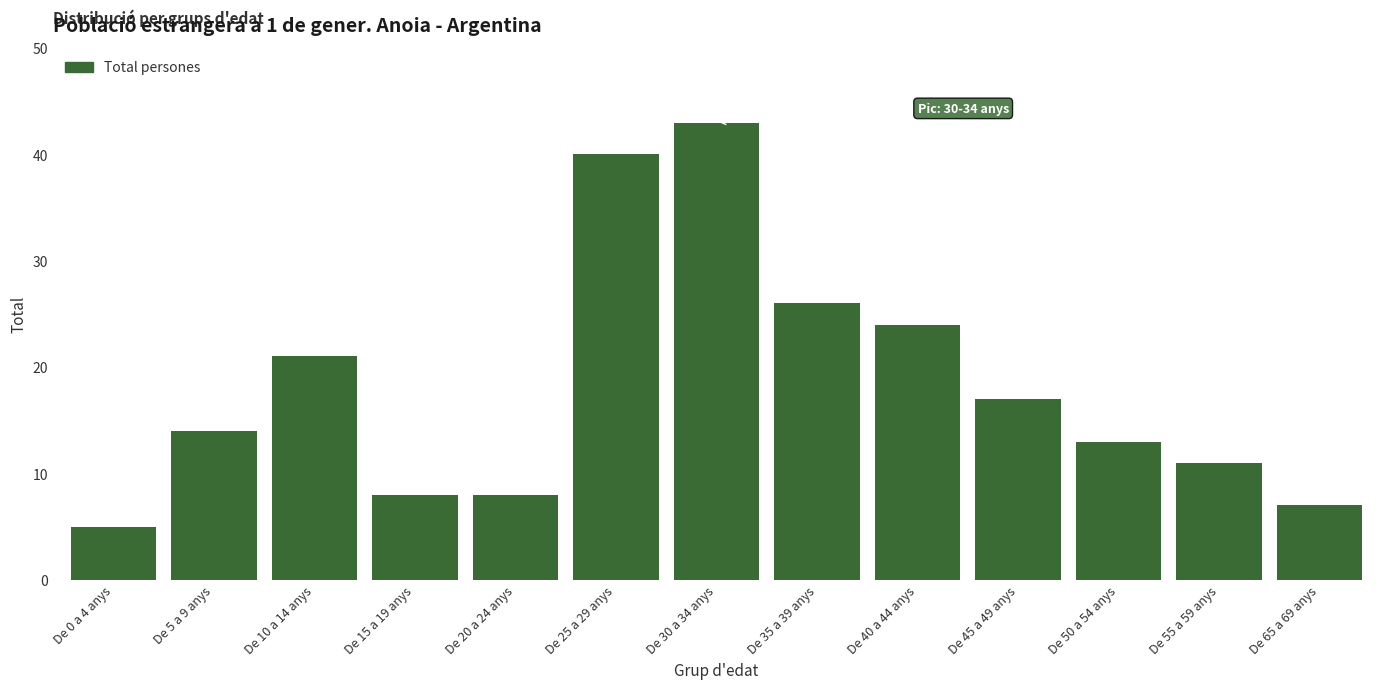

Reading left to right, list all the values displayed in this chart.

5	14	21	8	8	40	43	26	24	17	13	11	7